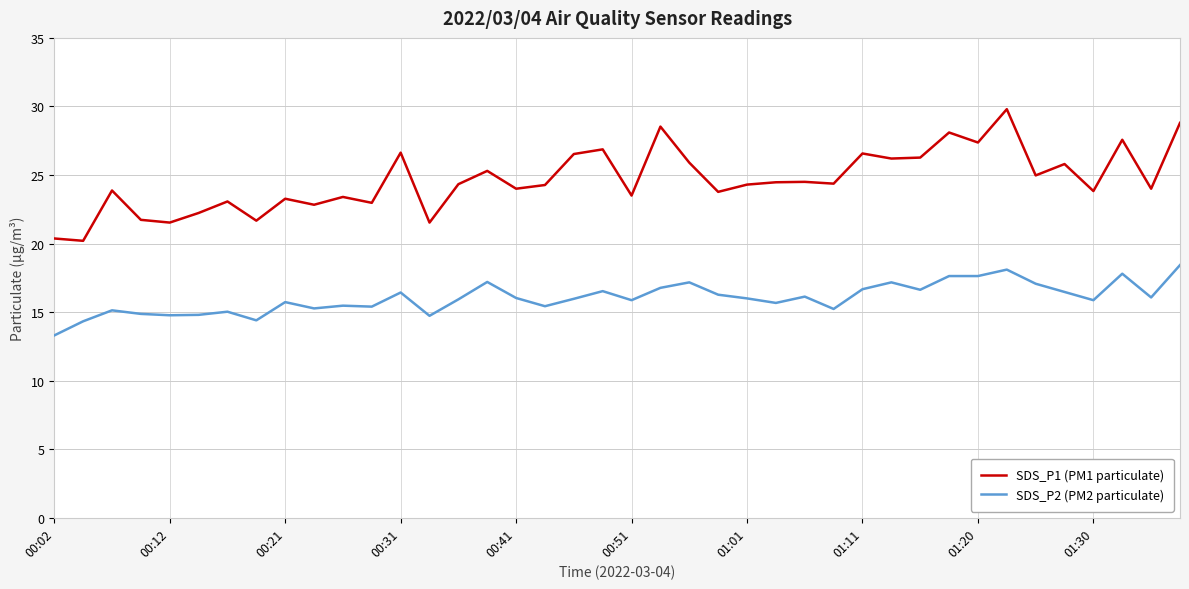

True or false: SDS_P1 (PM1 particulate) and SDS_P2 (PM2 particulate) cross at least once.

False